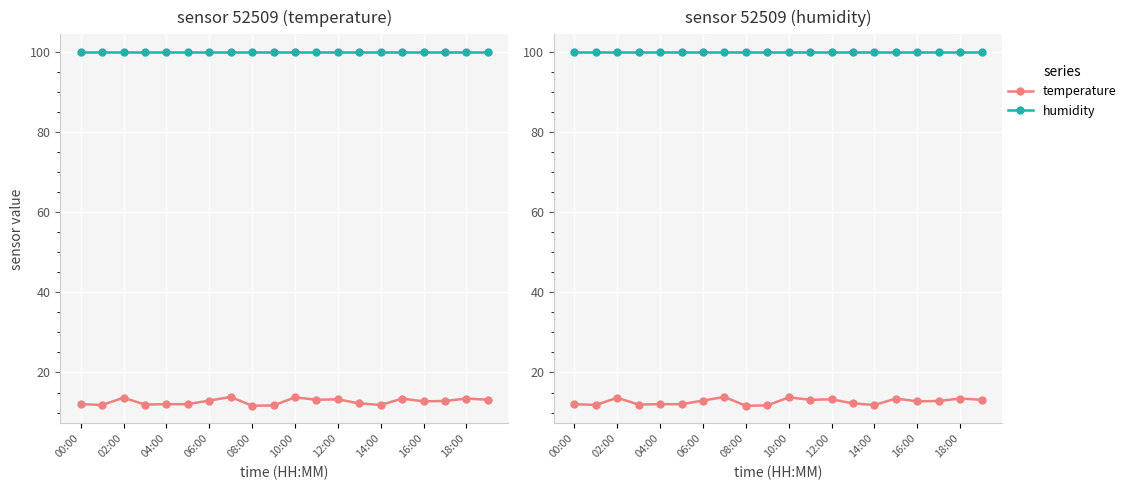

True or false: humidity and temperature cross at least once.

False